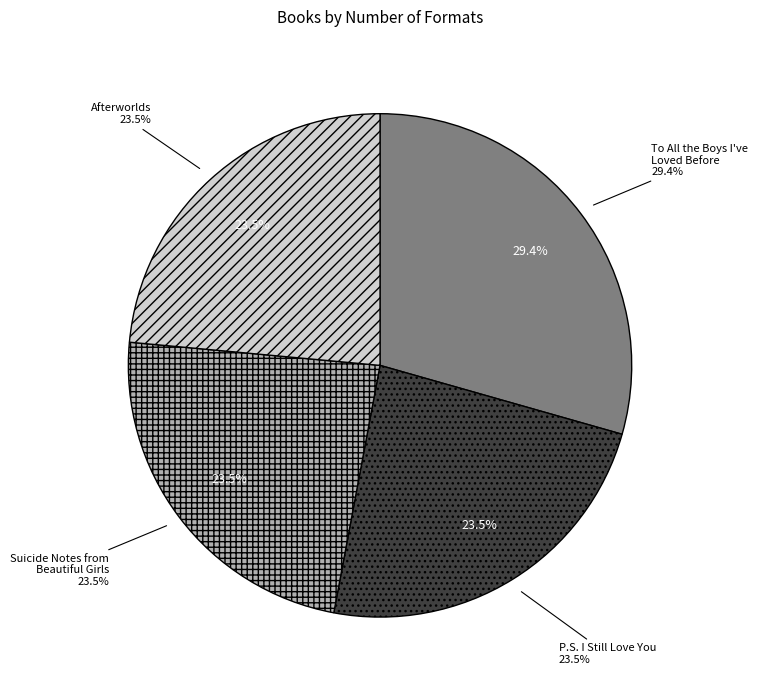

How many segments does this pie chart have?

4